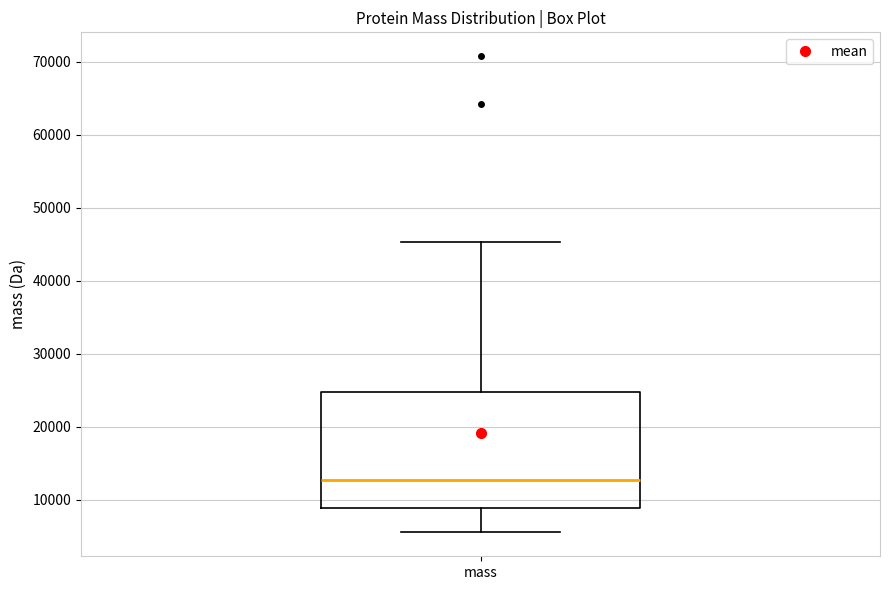

Where does the median line of the box for mass sit on the y-axis? The values are not printed on the chart, so give them approximately, as read against the axis.

13000